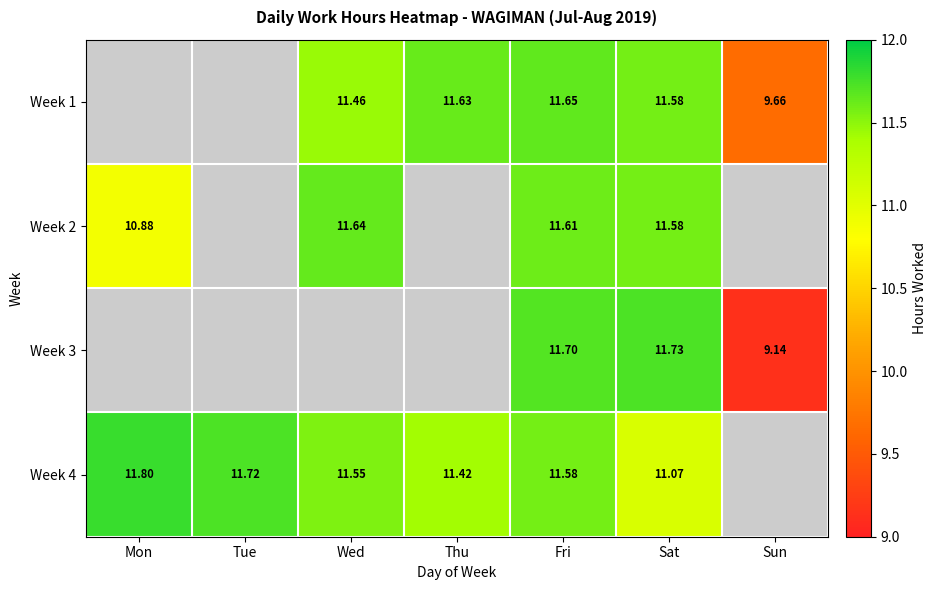

Between Wed and Tue, which is larger?

Tue